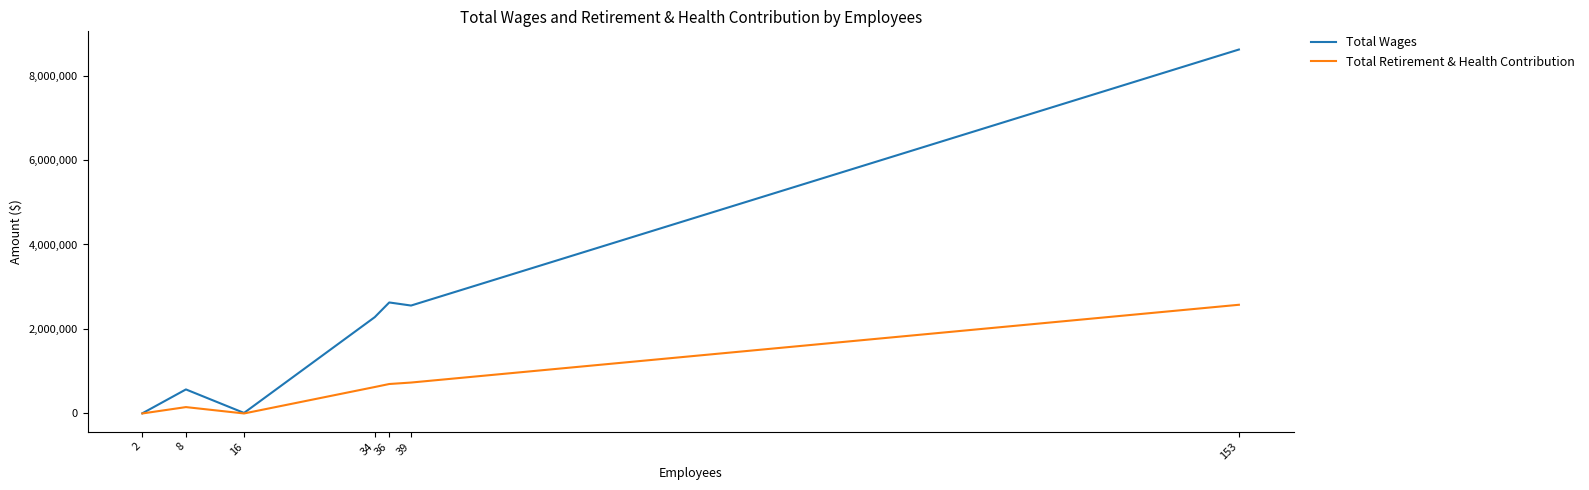

True or false: Total Wages has more than 0 points higher than both neighbors.

True